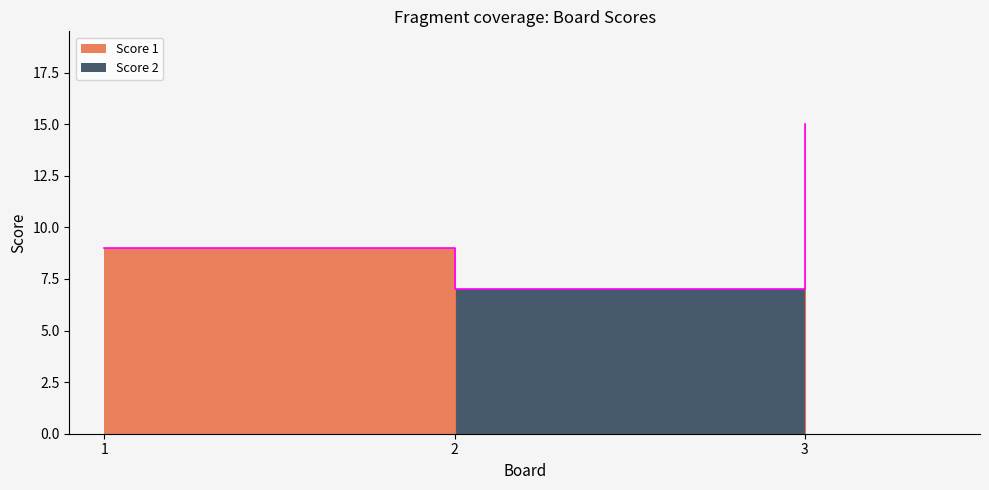

How many values are above zero?

2